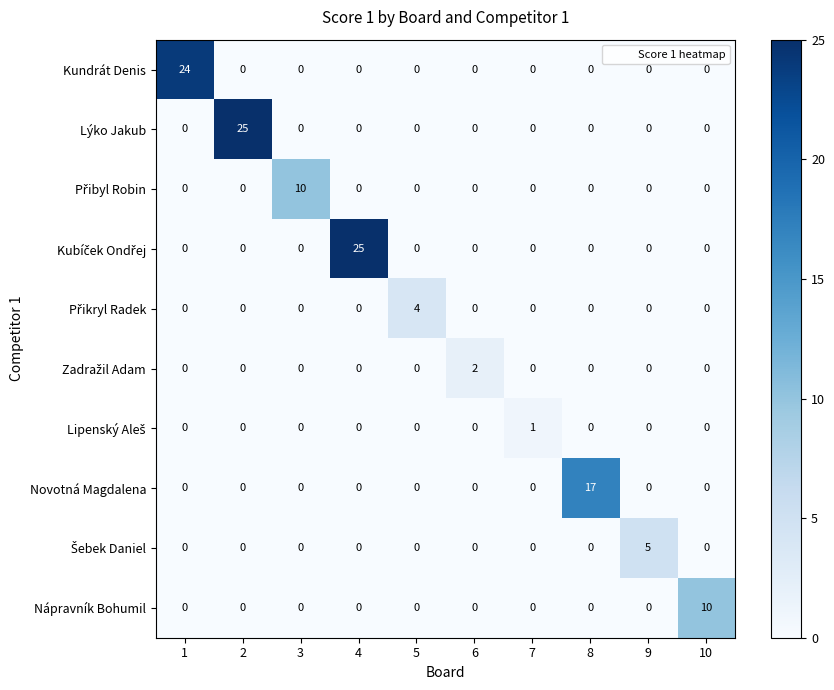

At how many categories does at least one series exceed 12?

4